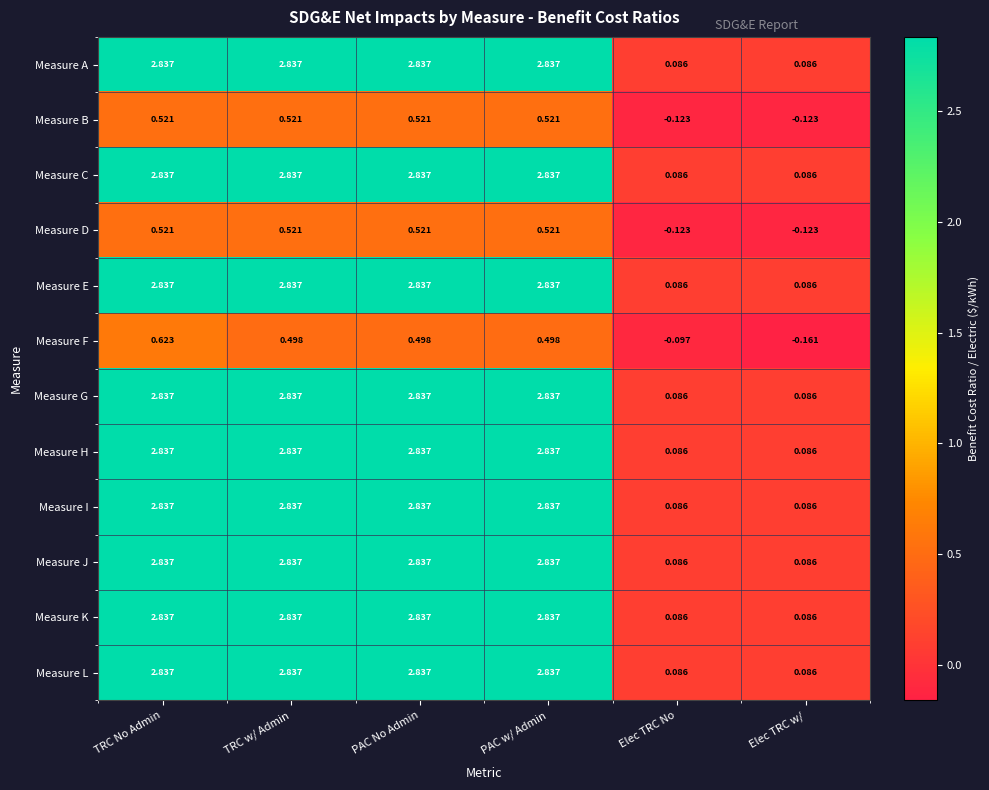

Which label corresponds to the smallest value in the chart?

Elec TRC w/